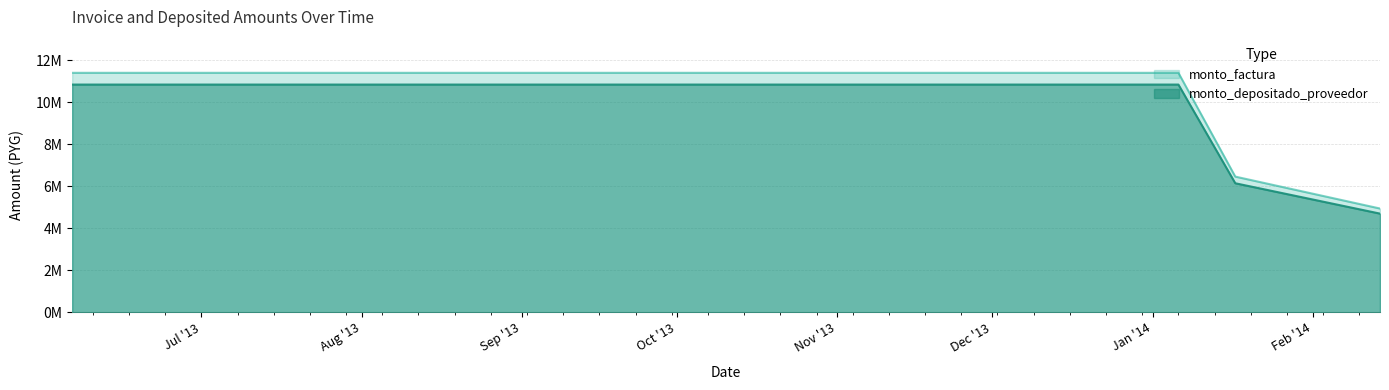

True or false: monto_depositado_proveedor has more than 1 points higher than both neighbors.

False